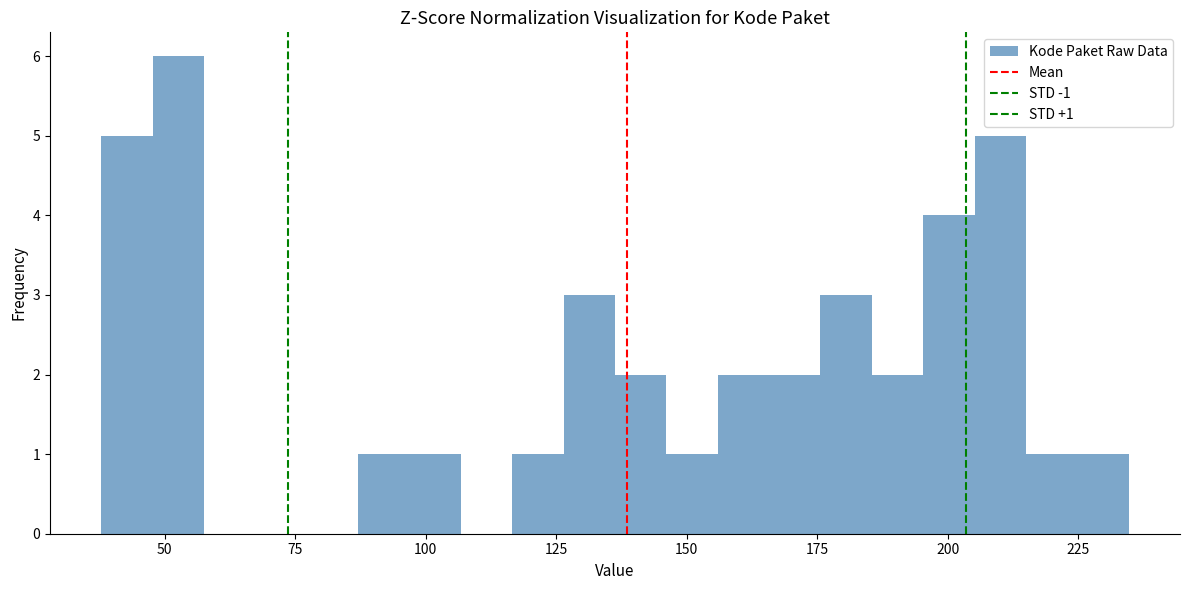

Read against the x-axis, roughly where is the centre of the tallest bar?

55